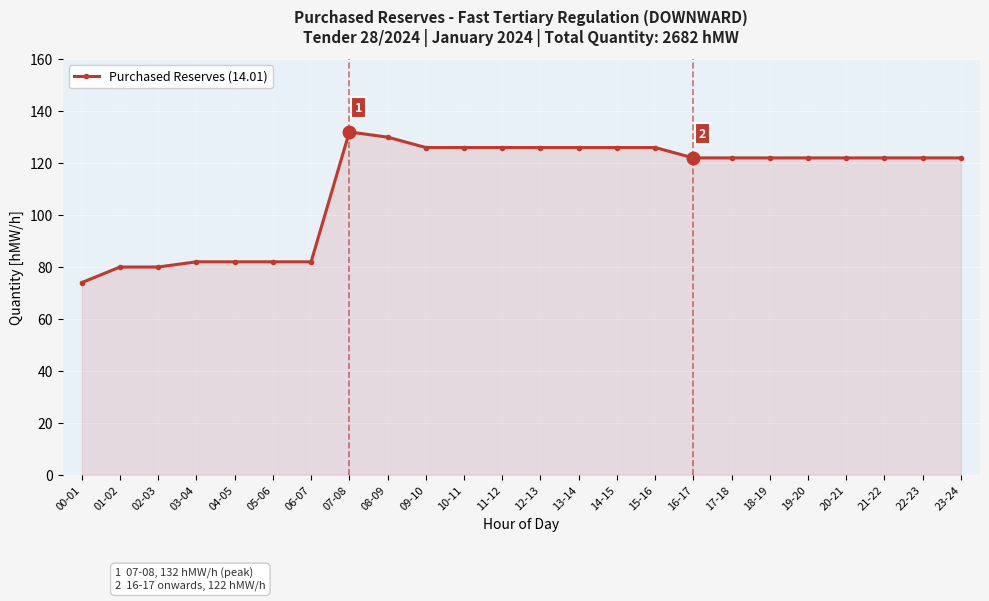

What is the minimum value shown in the chart?

74